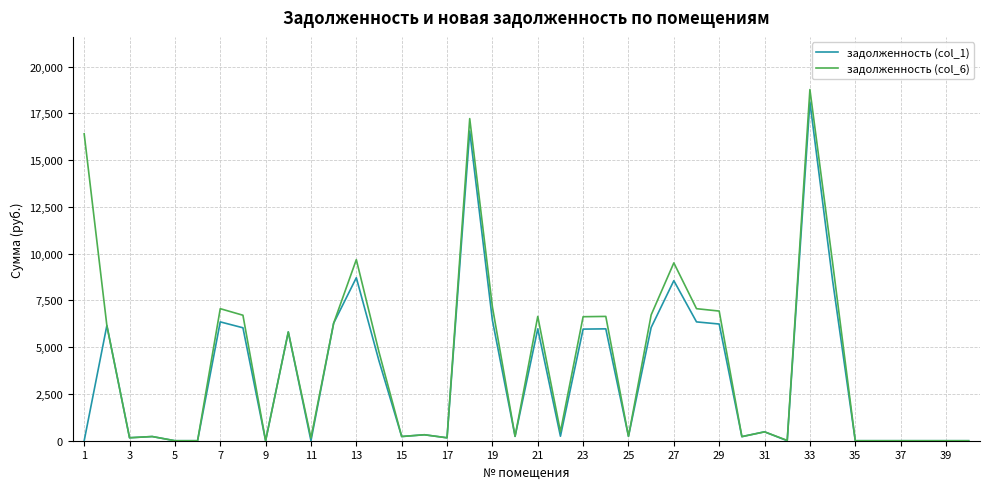

How many lines are shown in the chart?

2